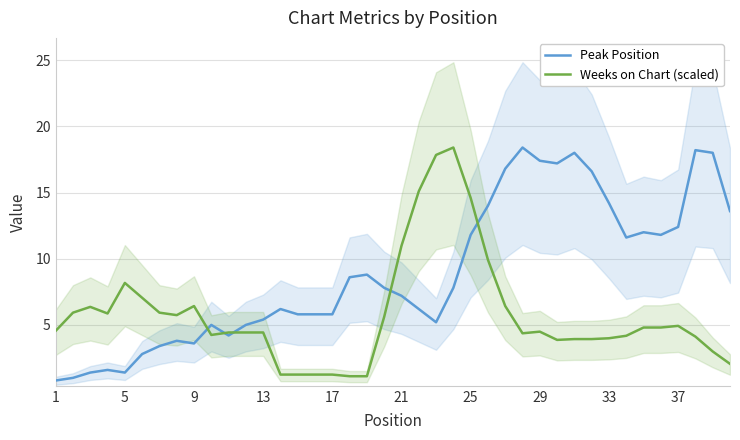

The Weeks on Chart (scaled) series shows 4.4 at 13. True or false?

True